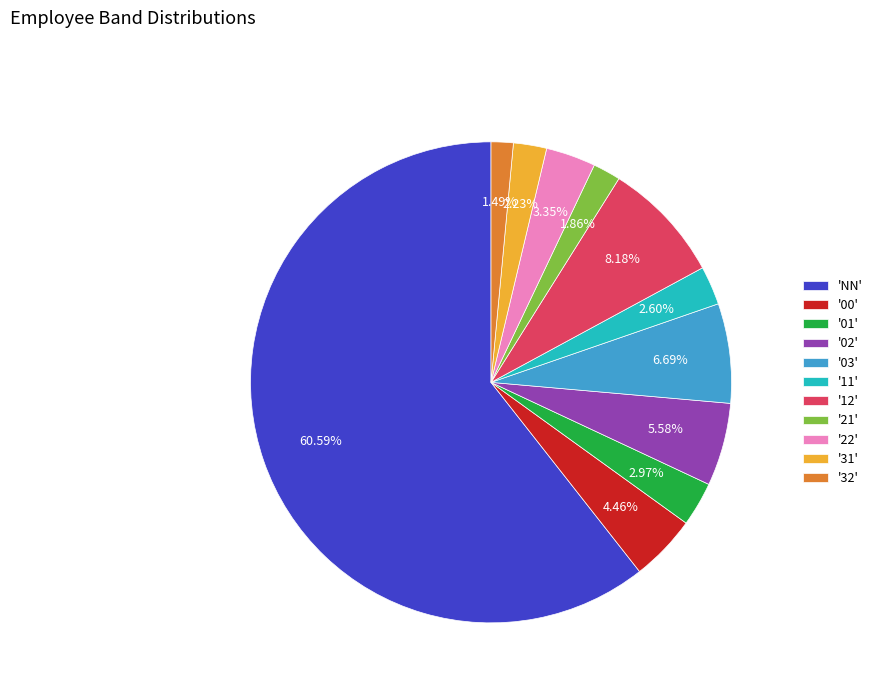

Which category has the biggest portion of the pie?

'NN'